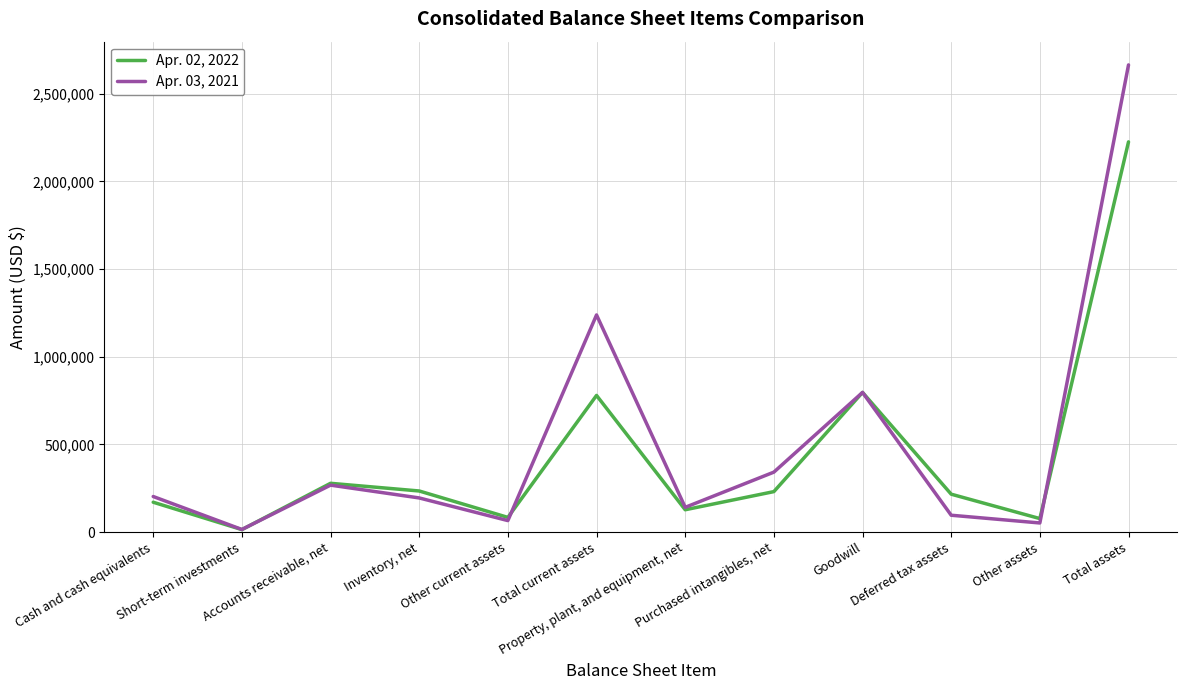

Count the number of data series in this chart.

2